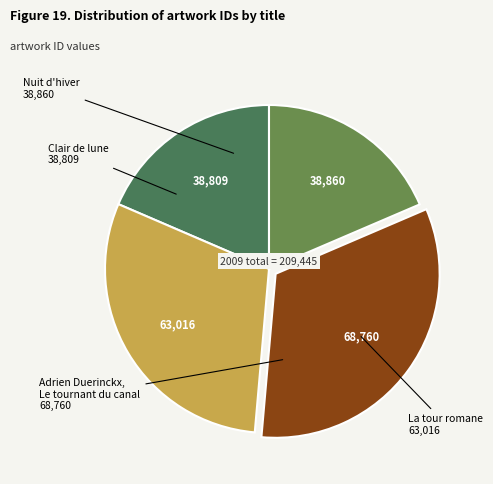

How many slices are in this pie chart?

4